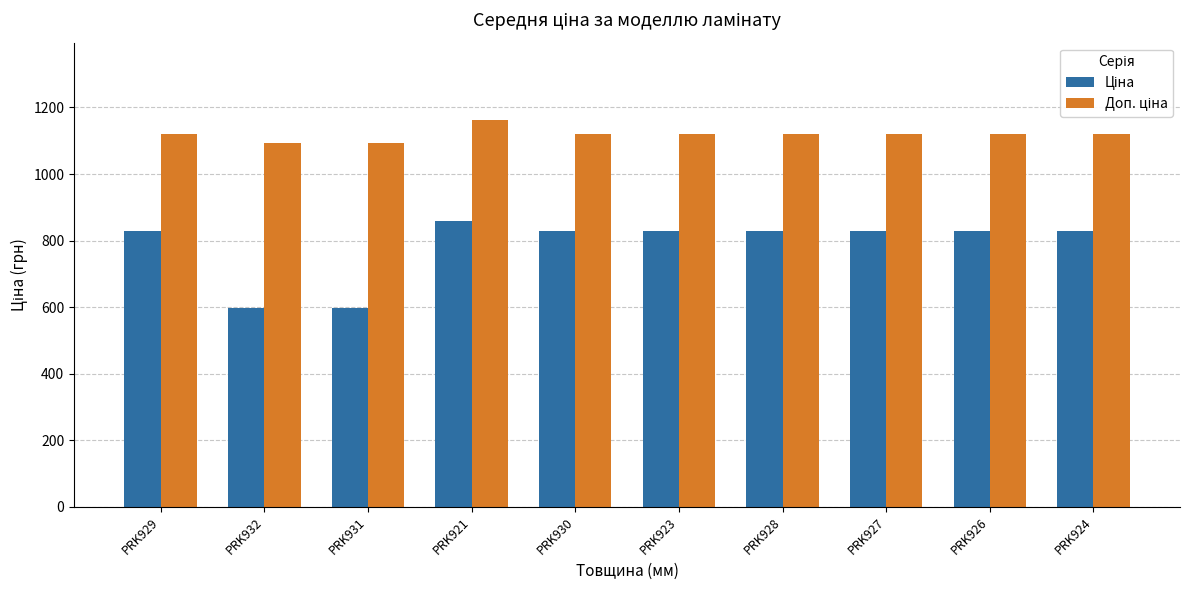

What is the difference between the highest and lowest values at PRK929?

293.9